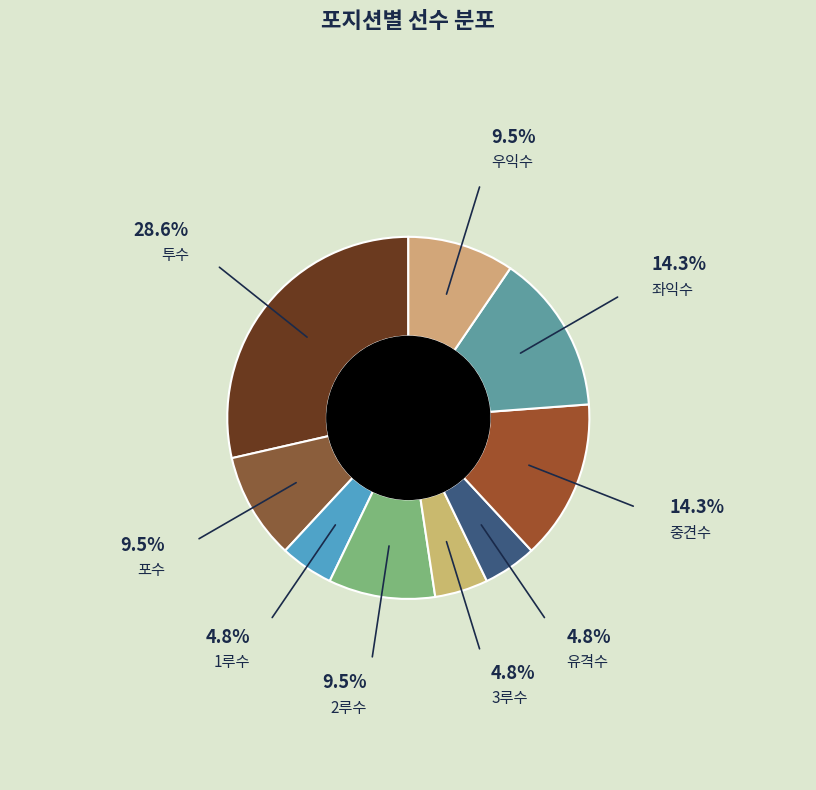

Which category has the biggest portion of the pie?

투수